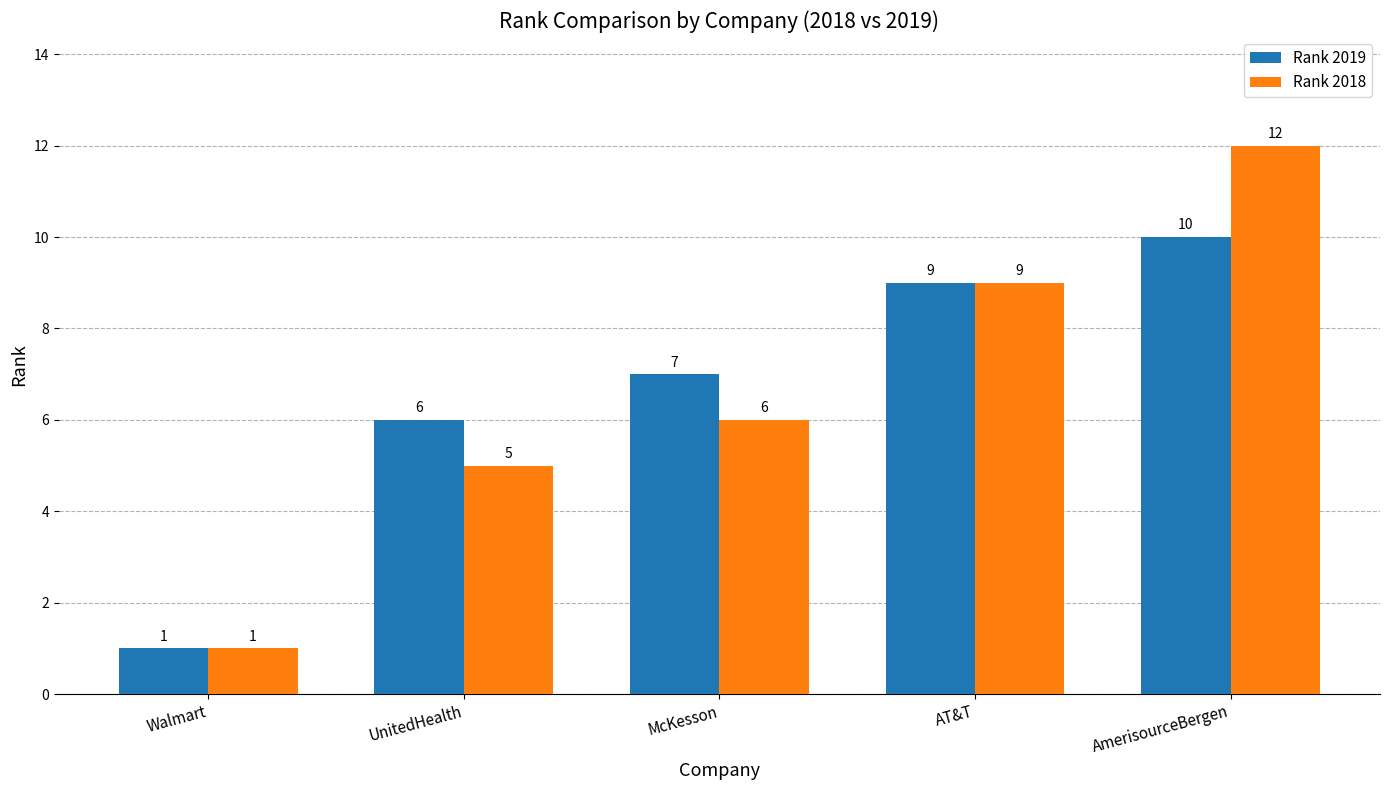

What is the value of the Rank 2018 bar at the 3rd from the left?

6